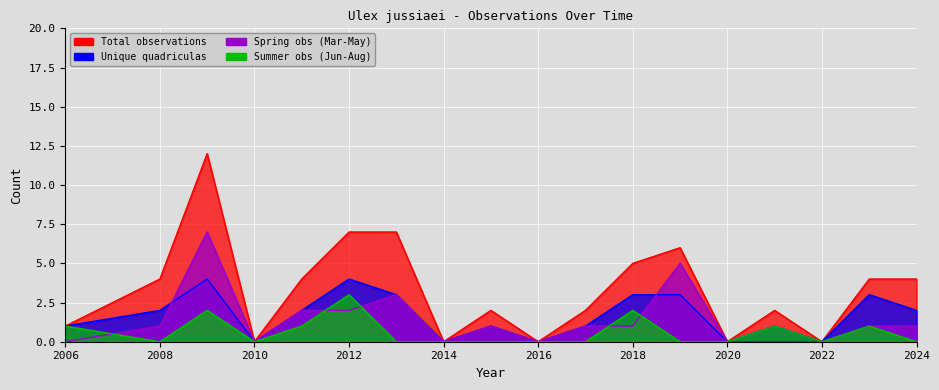

What is the sum of all Spring obs (Mar-May) values?

25